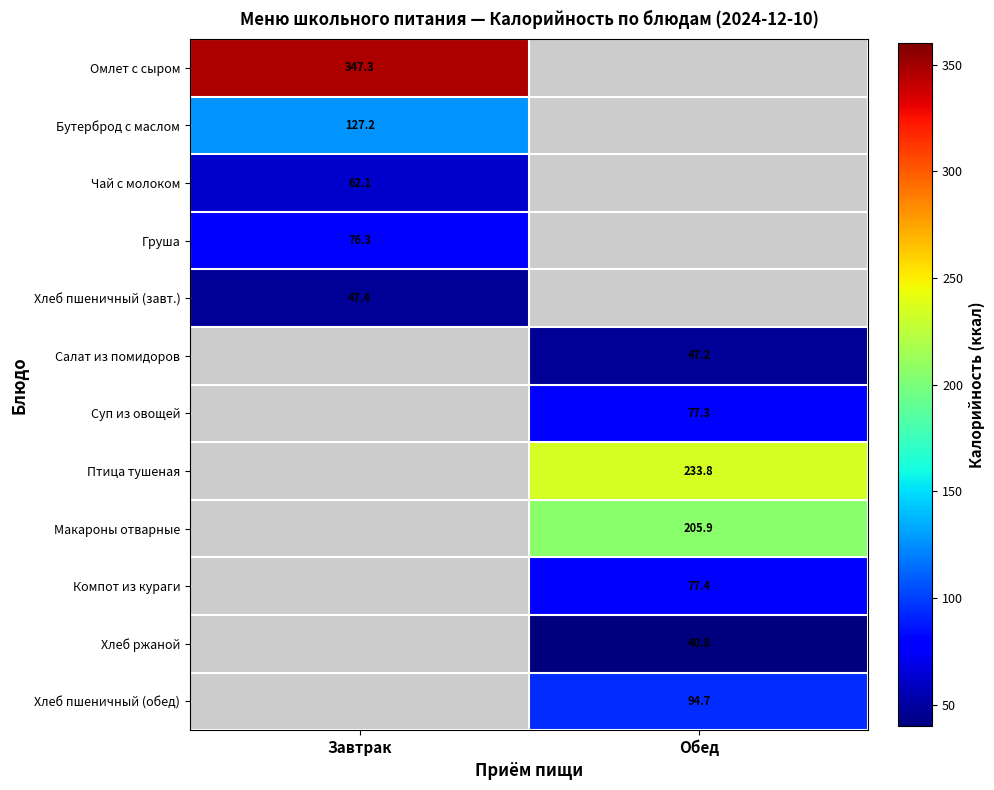

Between Обед and Завтрак, which is larger?

Завтрак